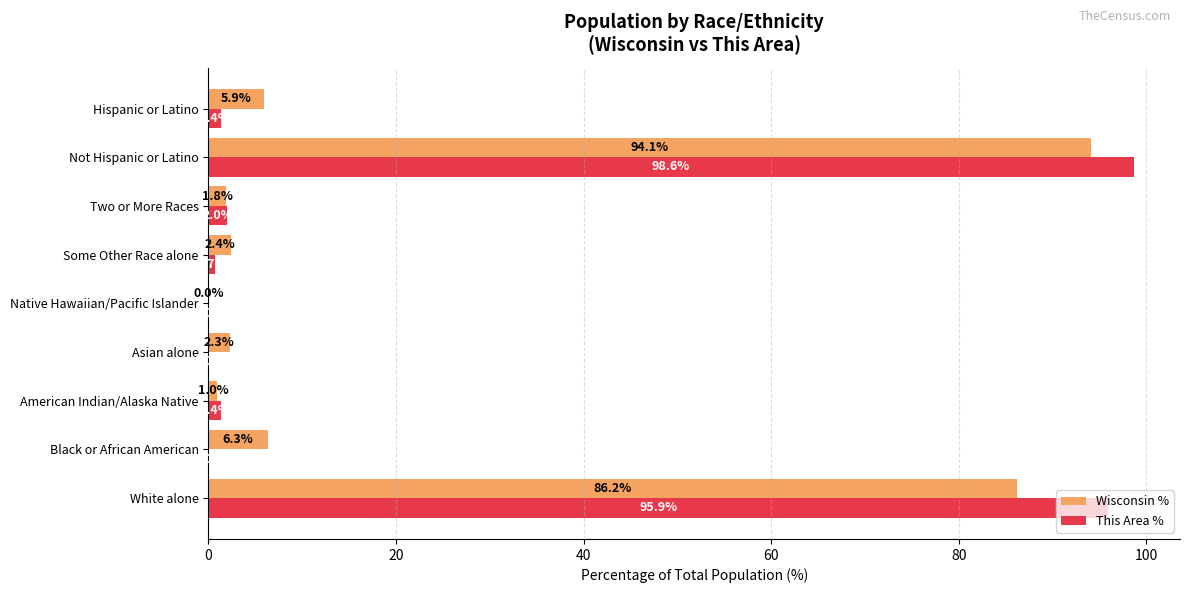

Is it true that Wisconsin % equals 1.0 at American Indian/Alaska Native?

True